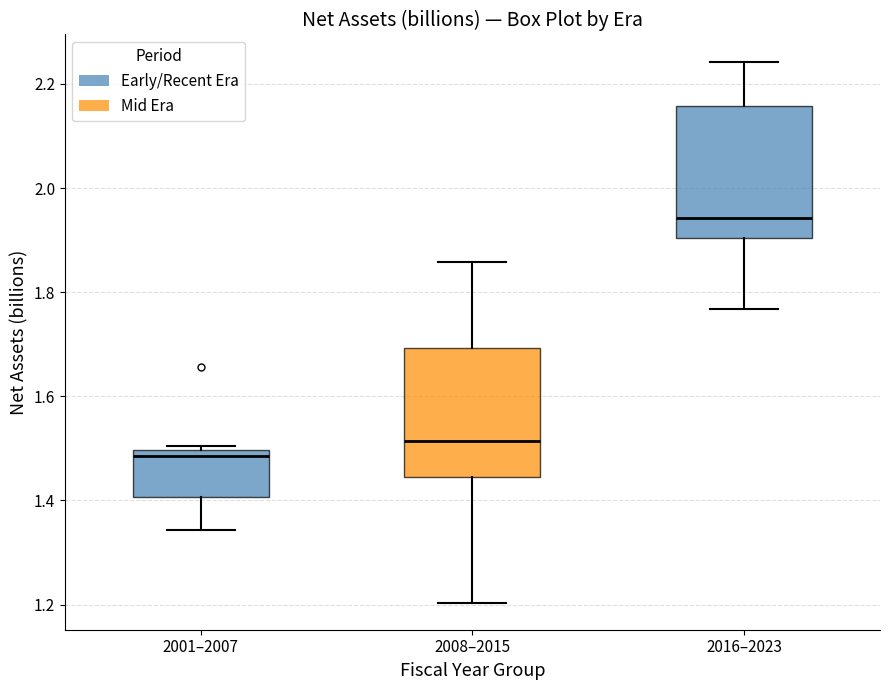

Which box's median line is the highest?

2016–2023